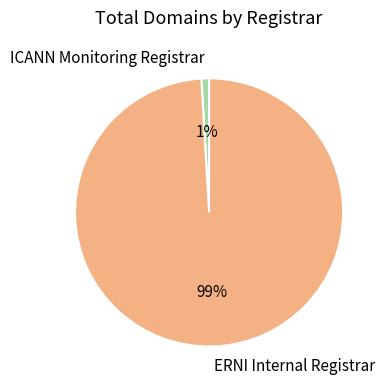

To the nearest percent, what is the difference between the largest and smallest slice percentages?

98%